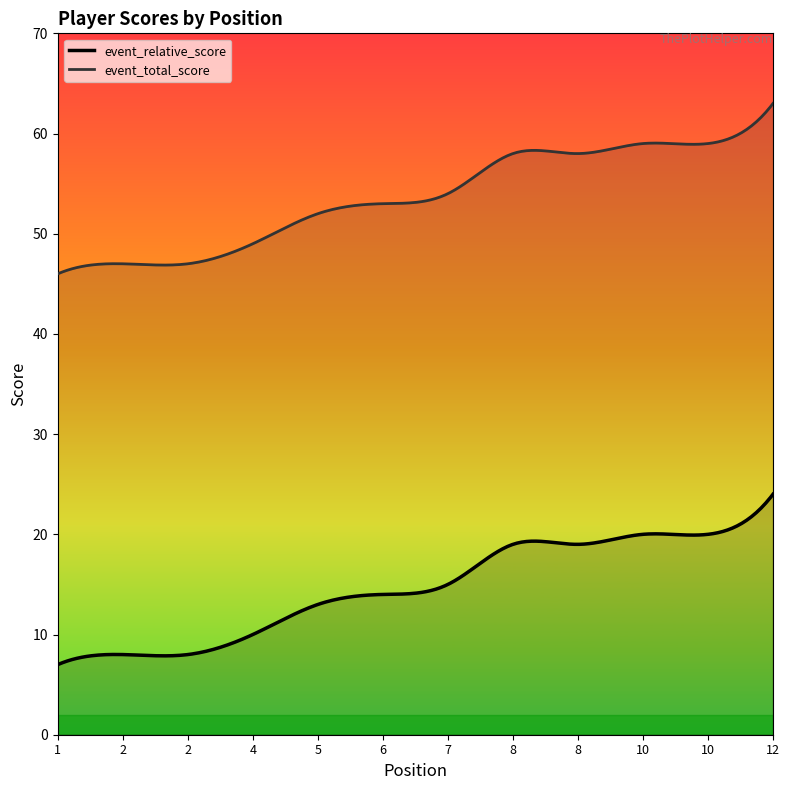

What is the minimum value for event_total_score?

46.0